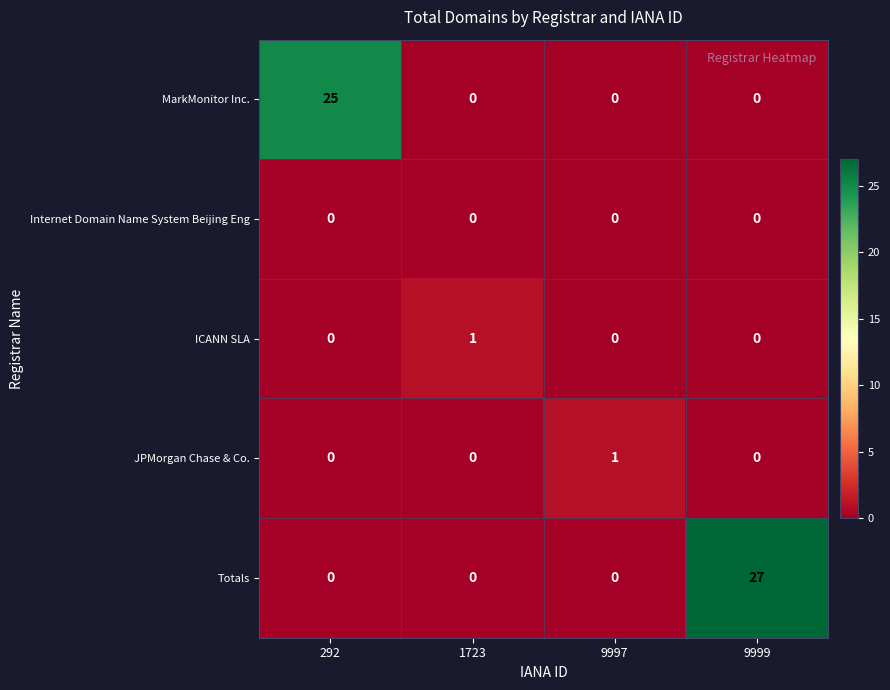

Count the number of data series in this chart.

5